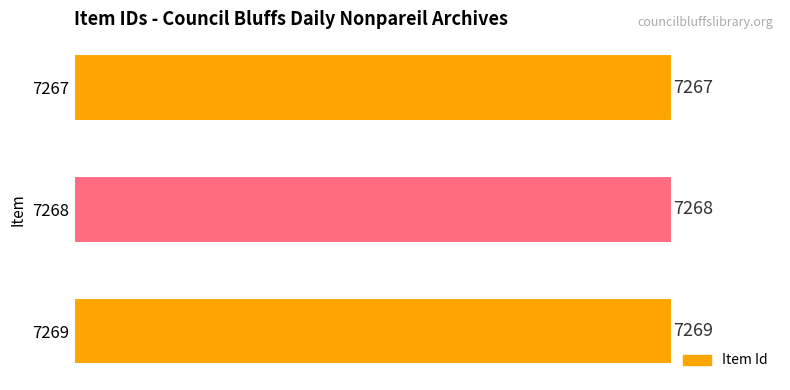

What is the sum of the values at 7267 and 7268?

14535